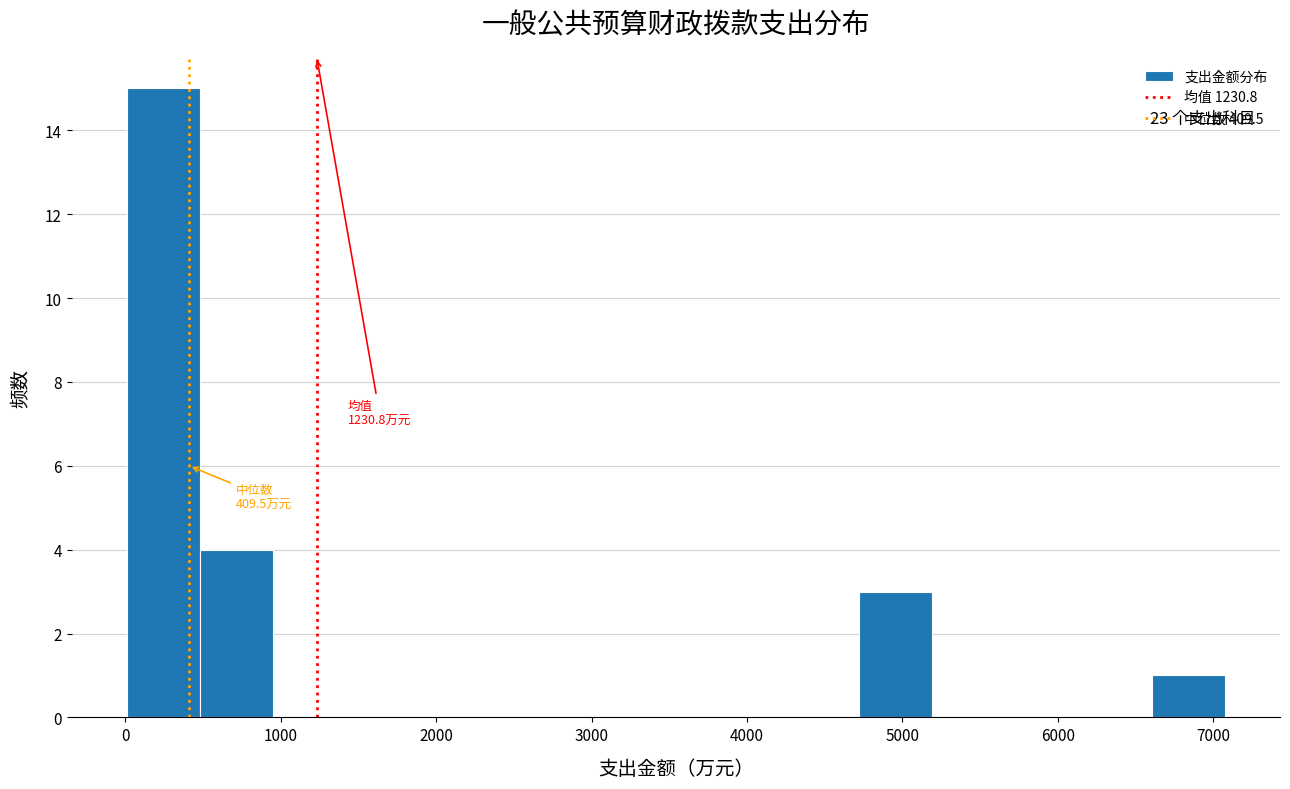

Over which range of the x-axis is the bar tallest?

0 to 500